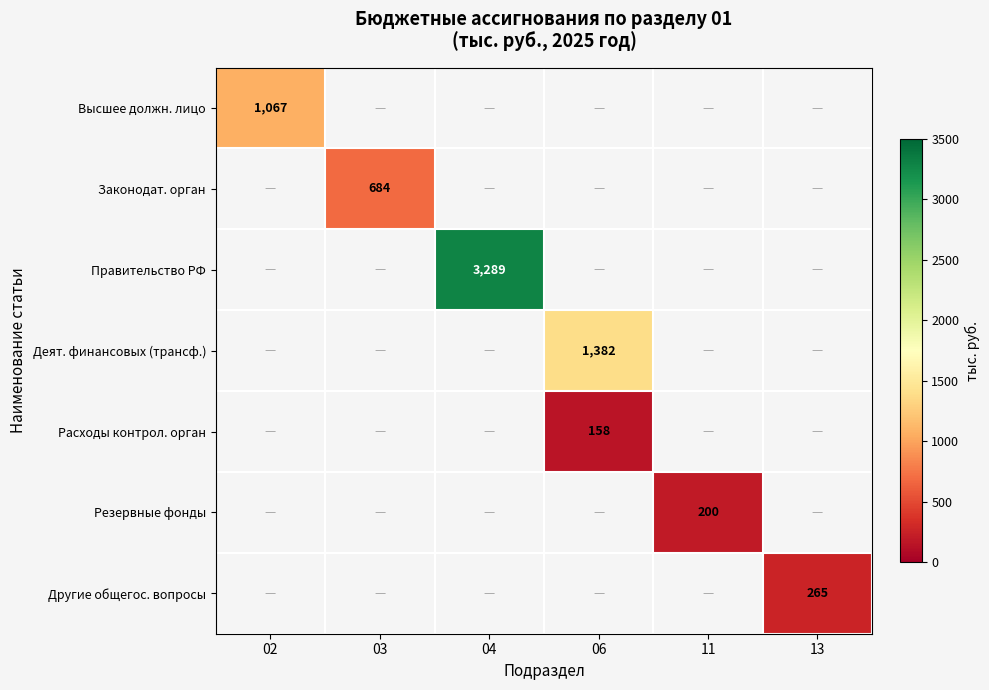

True or false: Расходы контрол. орган has a value of 267 at 06.

False